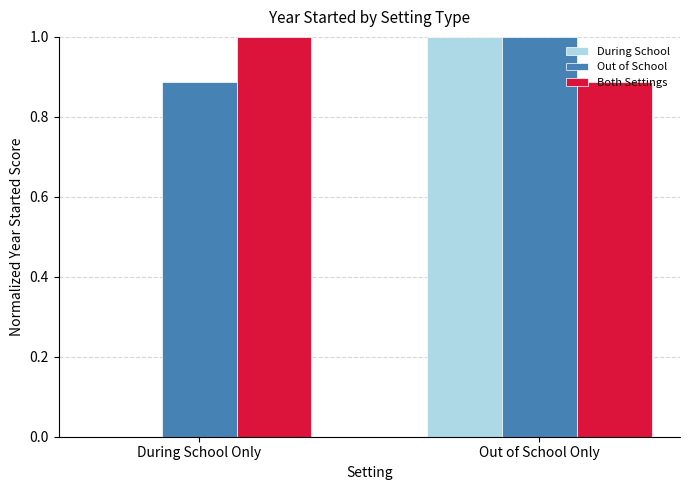

At which label does During School reach its peak?

Out of School Only